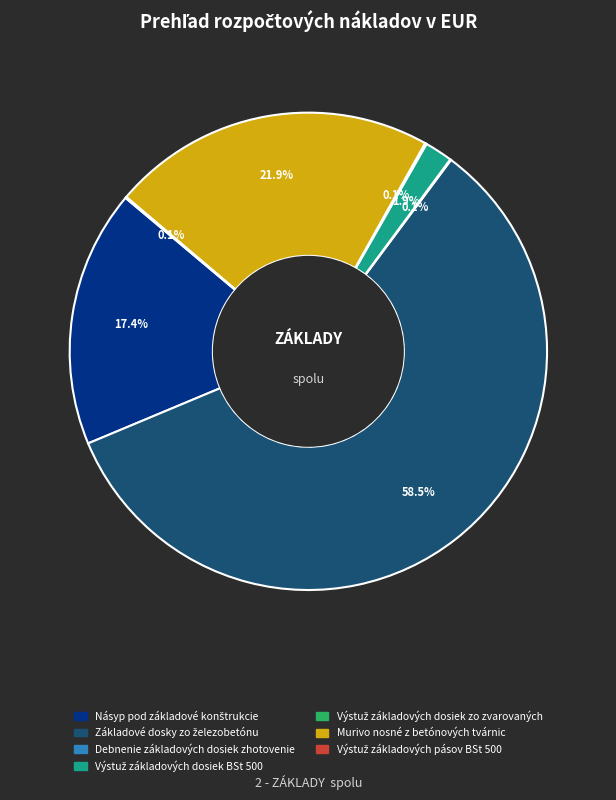

How many slices are in this pie chart?

7